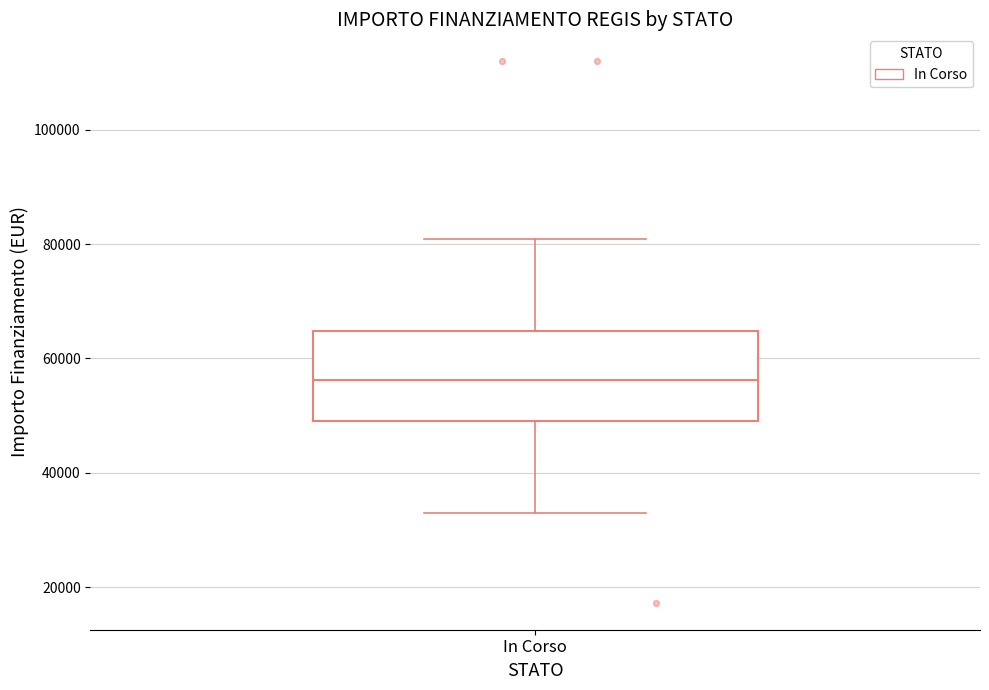

Transcribe this box plot: give where the median line is, the range the box spans, and where the two whiskers end, as read against the y-axis. The values are not printed on the chart, so give them approximately, as read against the axis.

median 56000, box 50000 to 64000, whiskers 32000 to 80000